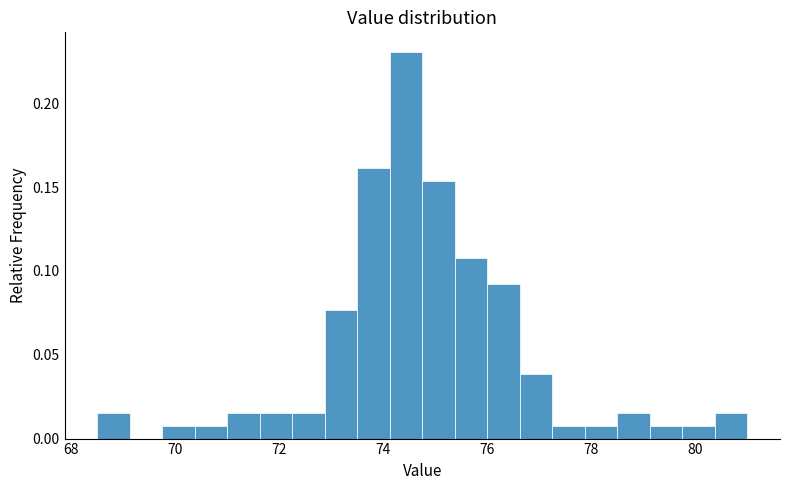

Read against the x-axis, roughly where is the centre of the tallest bar?

74.4